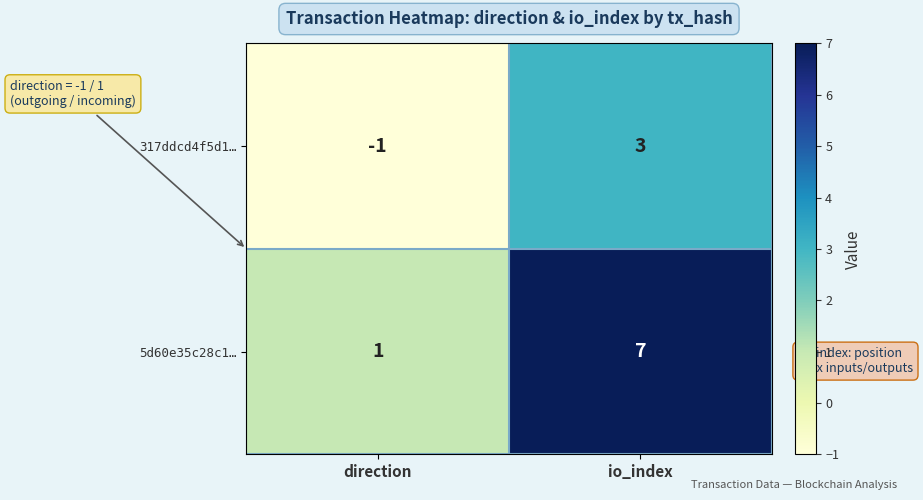

What is the difference between the highest and lowest values at io_index?

4